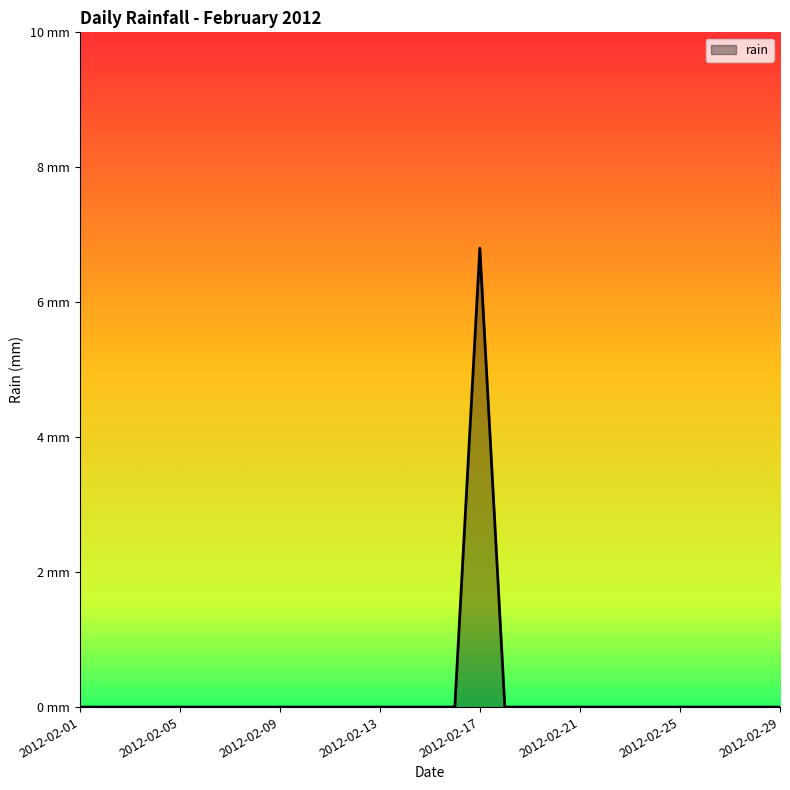

At which category does the chart reach its peak across all series?

2012-02-17